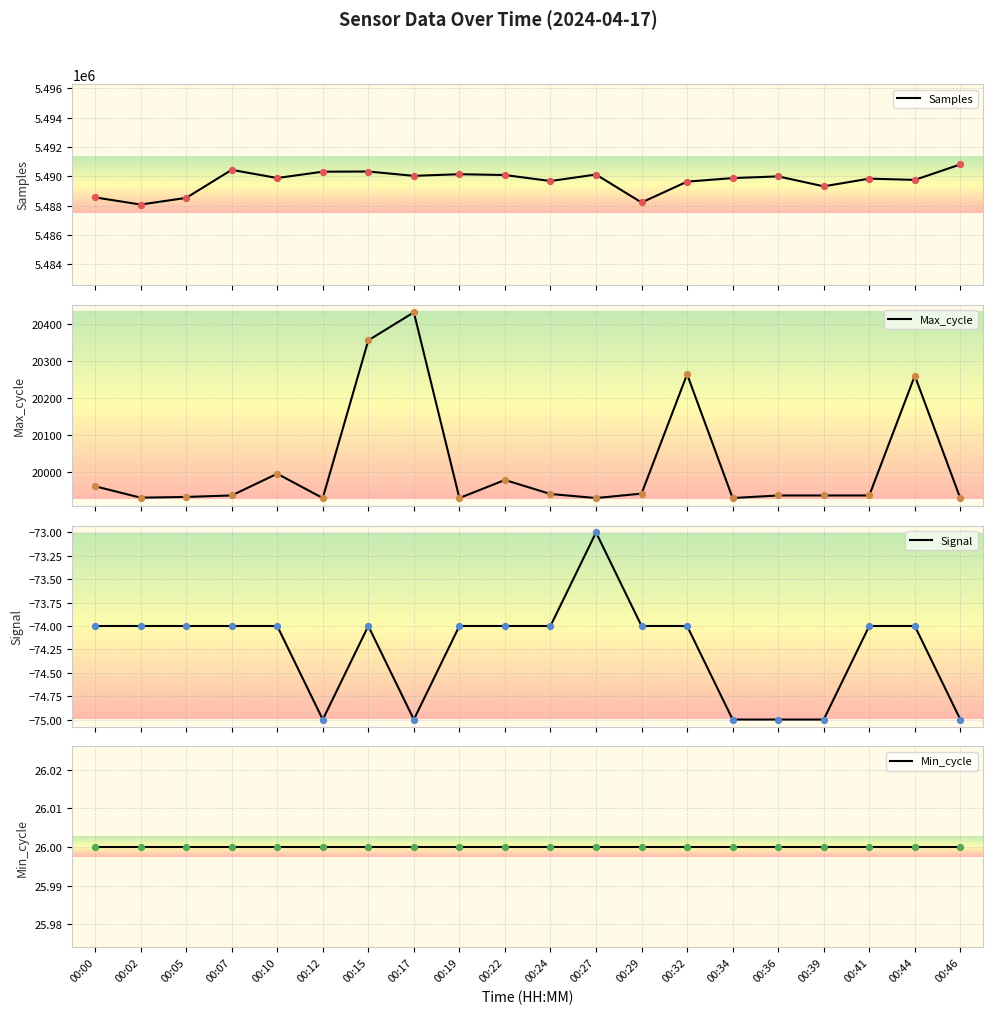

Which series reaches the minimum Y coordinate?

Signal